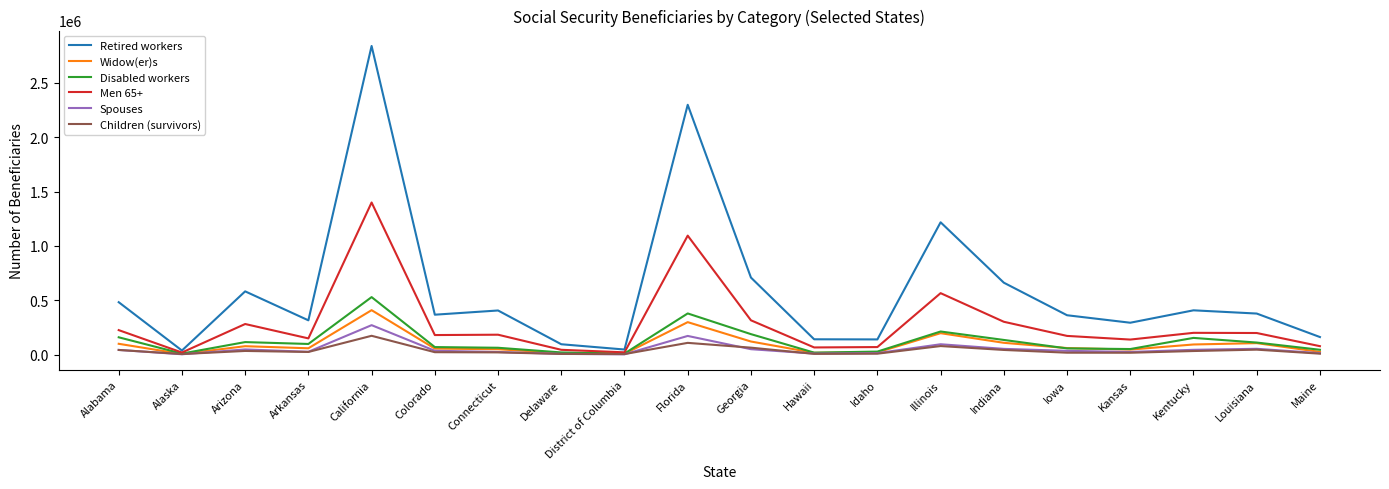

What is the maximum value shown in the chart?

2839289